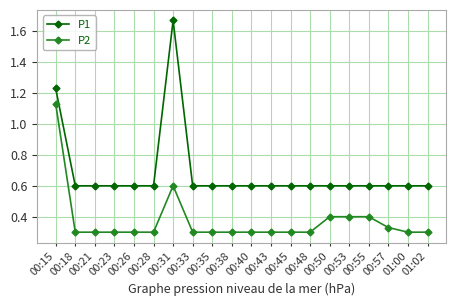

What is the label of the 9th point from the left?

00:35